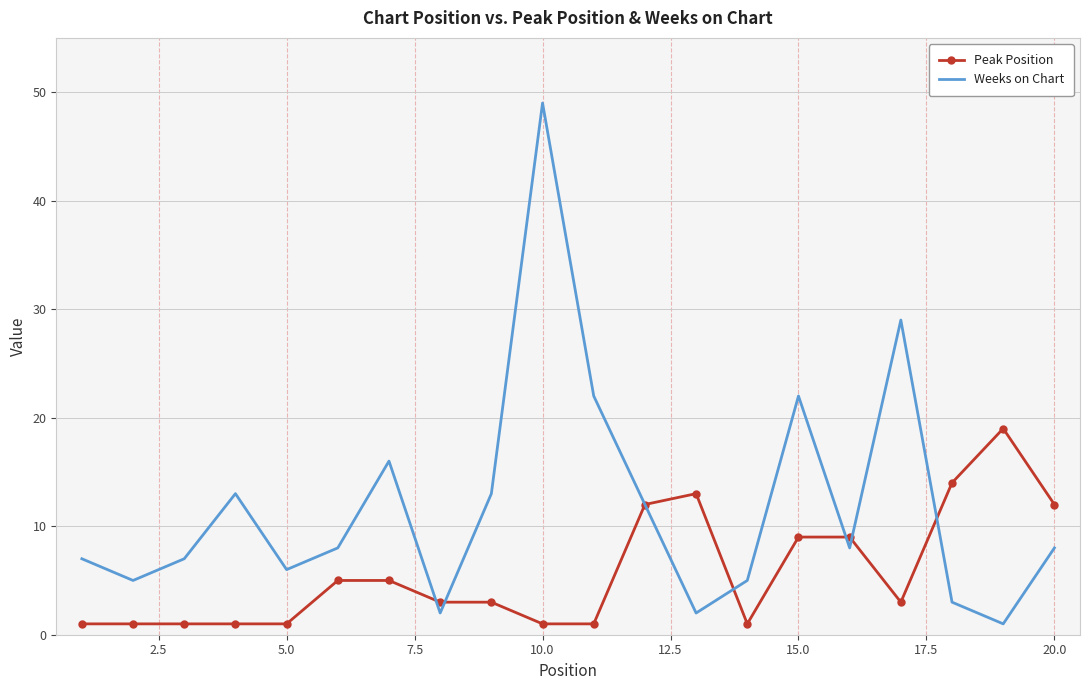

Rank the series by their maximum value, from lowest to highest.

Peak Position, Weeks on Chart